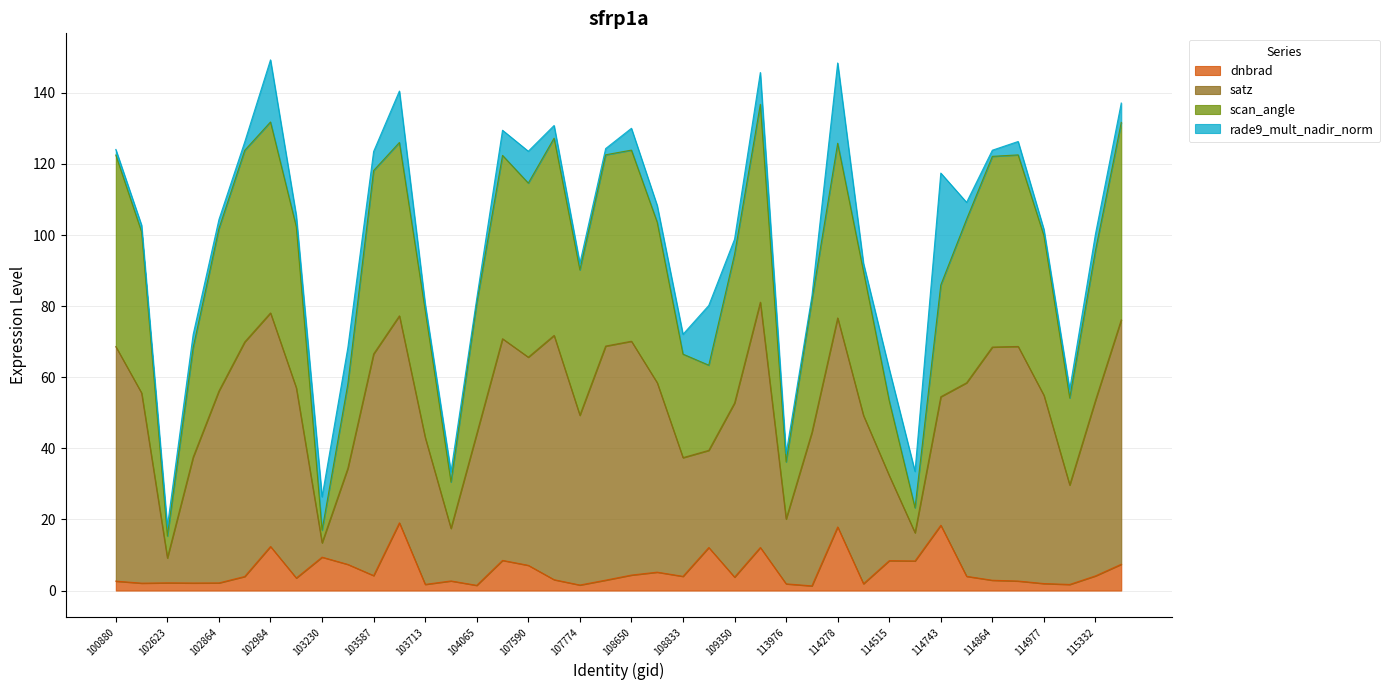

What is the highest value of the dnbrad series?

19.1